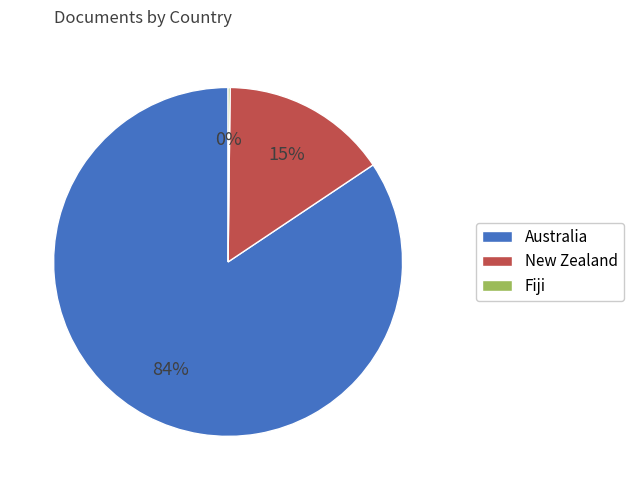

The New Zealand slice represents 15% of the pie. True or false?

True